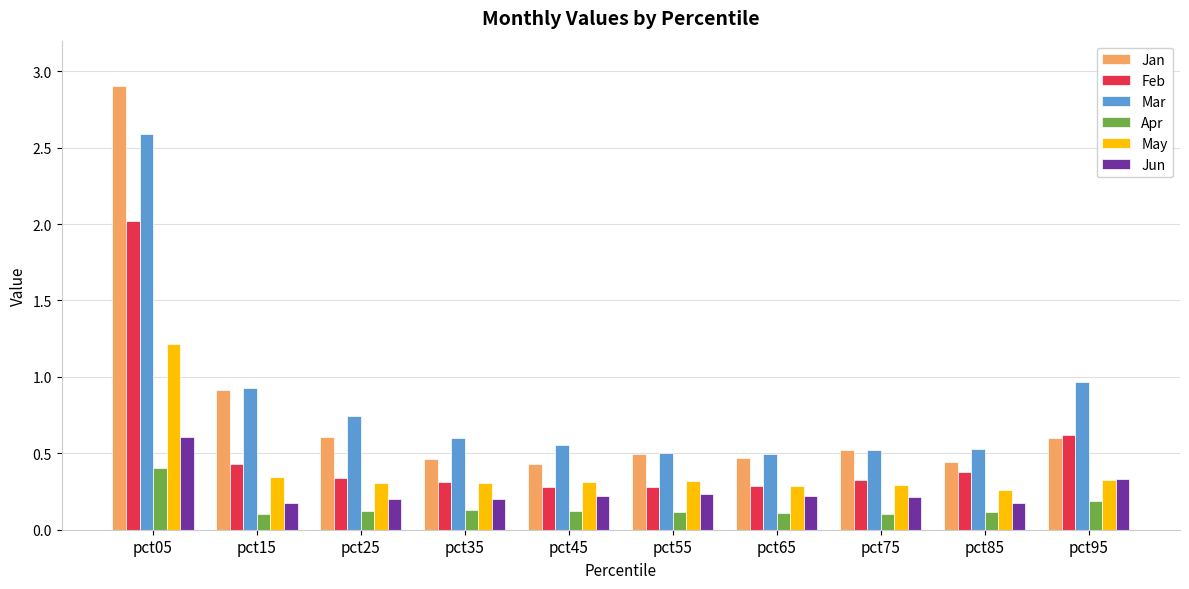

Count the Apr values in the range 0 to 1.

10